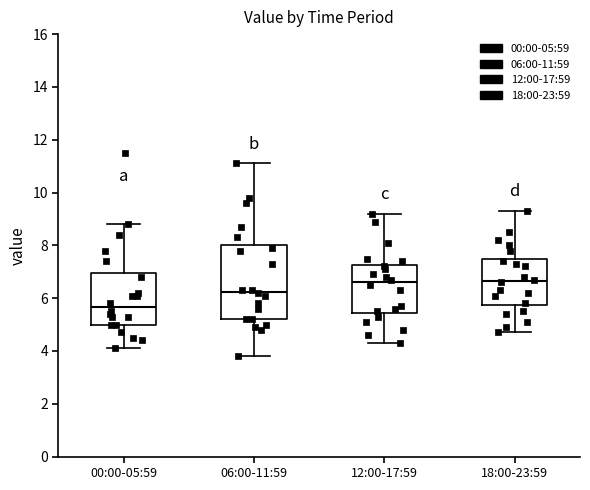

Where does the median line of the box for 00:00-05:59 sit on the y-axis? The values are not printed on the chart, so give them approximately, as read against the axis.

5.6